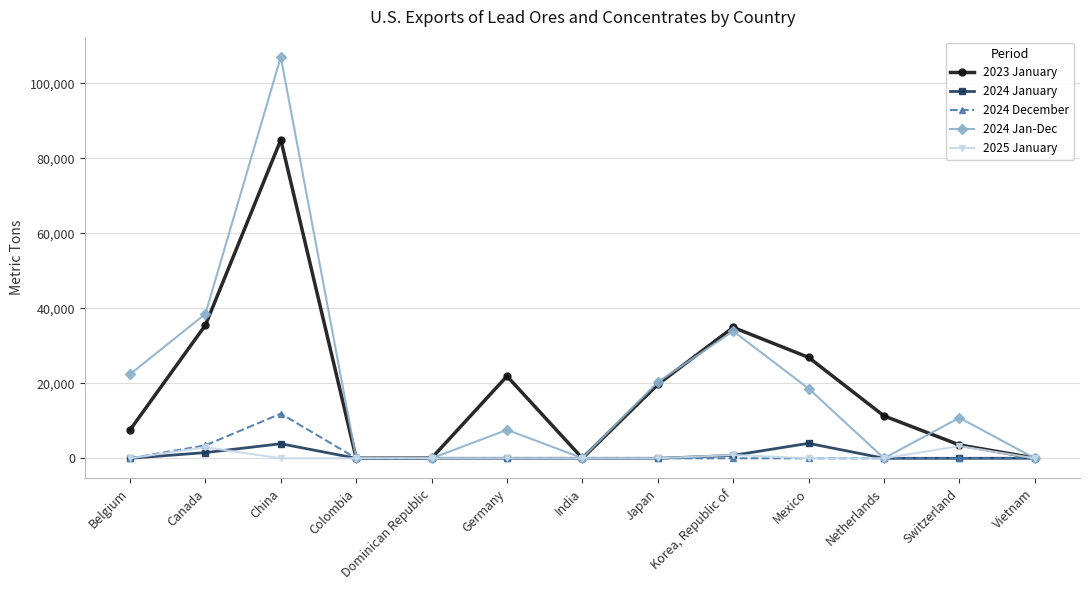

What is the difference between the maximum and minimum values in the 2024 Jan-Dec series?

107000